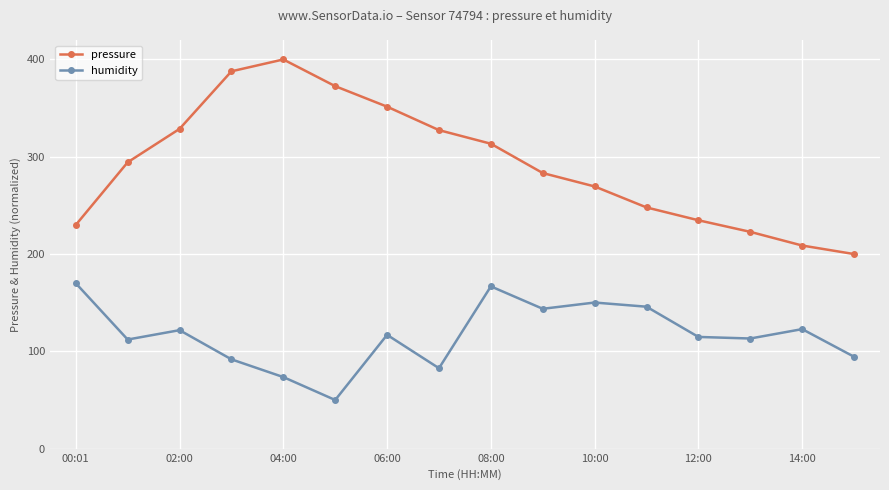

What is the value of the humidity point at the 7th from the left?

117.0